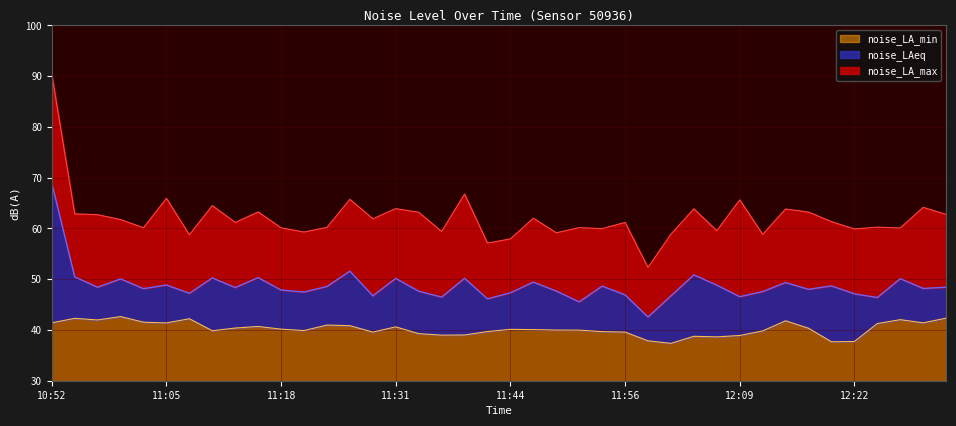

Which category has the highest value in the noise_LAeq series?

10:52